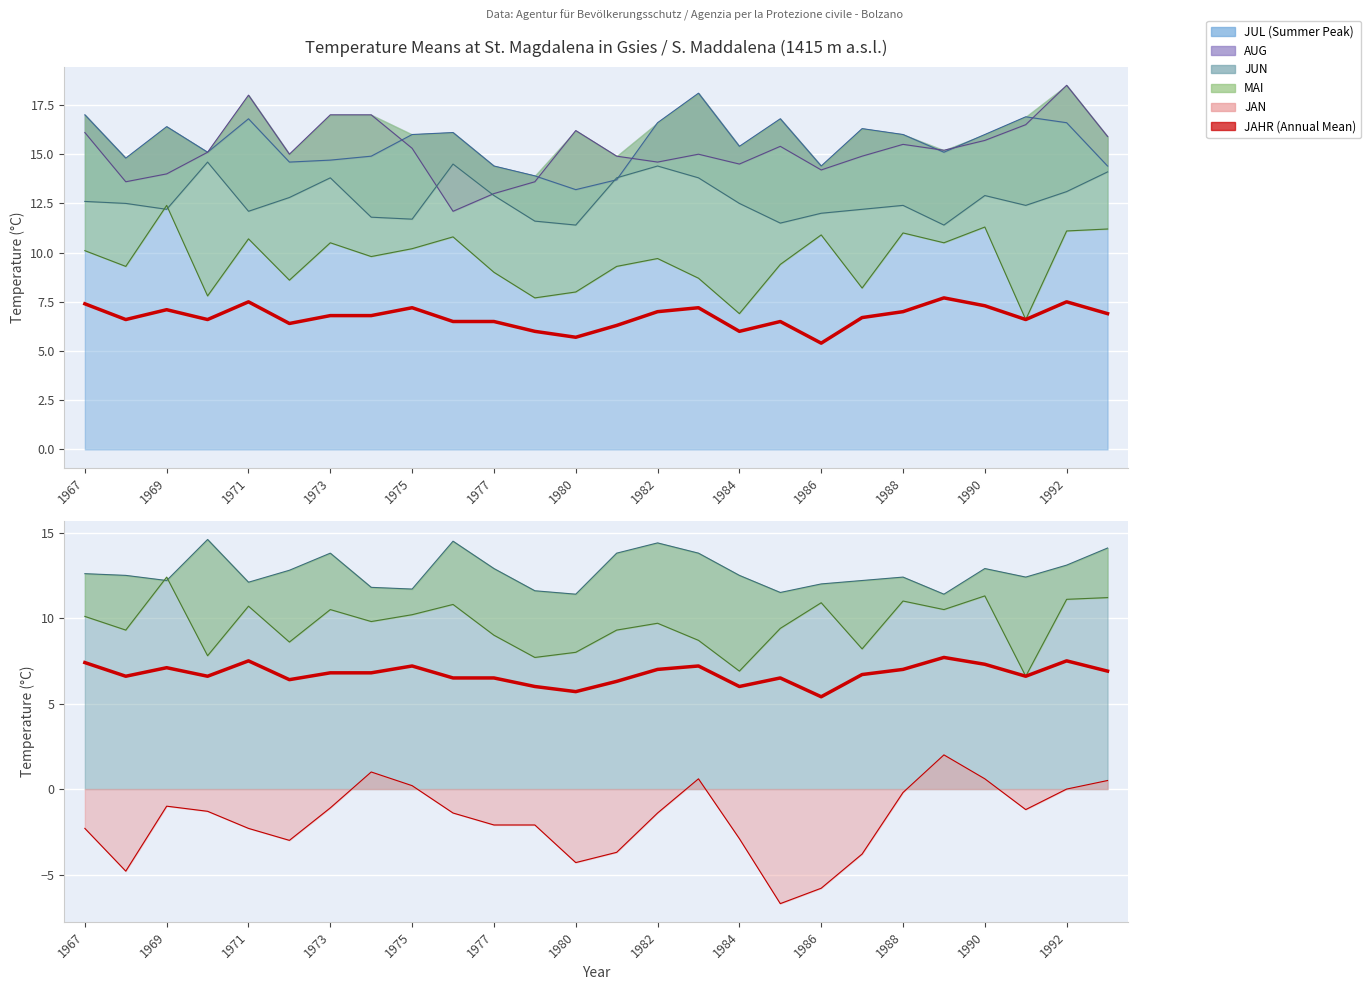

At which label does the data first exceed 6?

1967